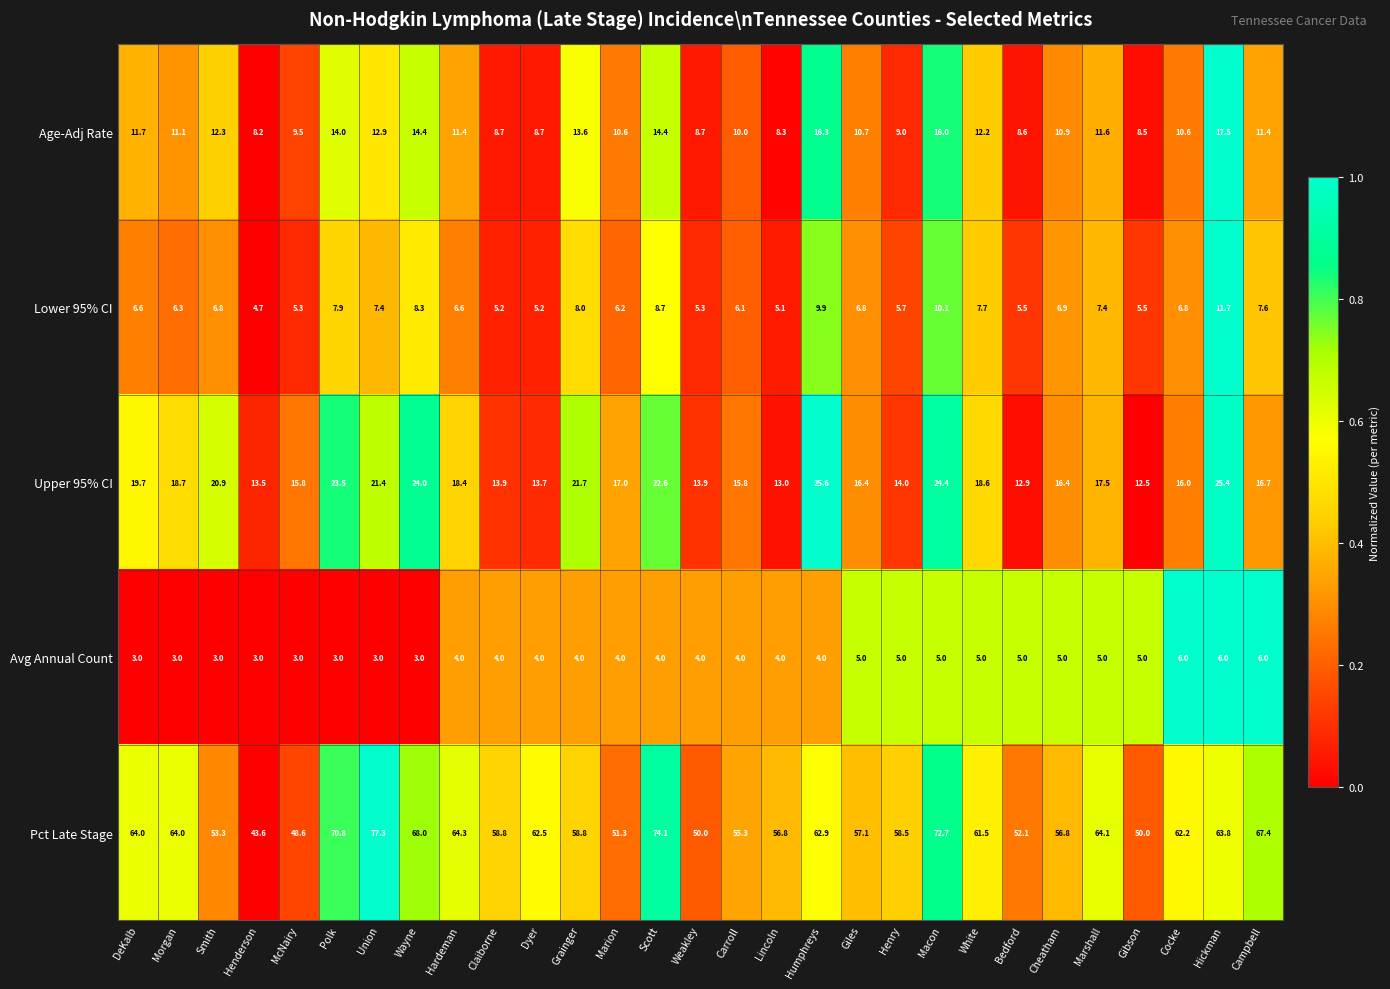

Is it true that Pct Late Stage equals 97.9 at Humphreys?

False